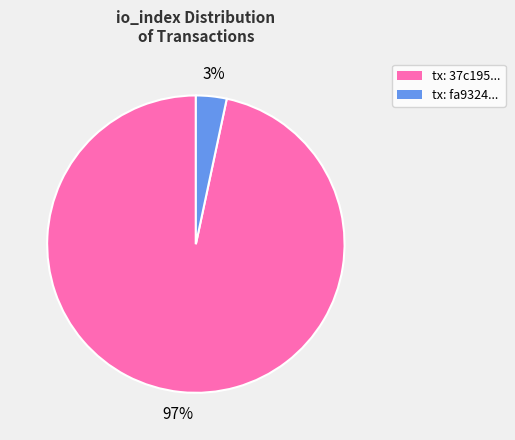

Which slice is the largest?

tx: 37c195...